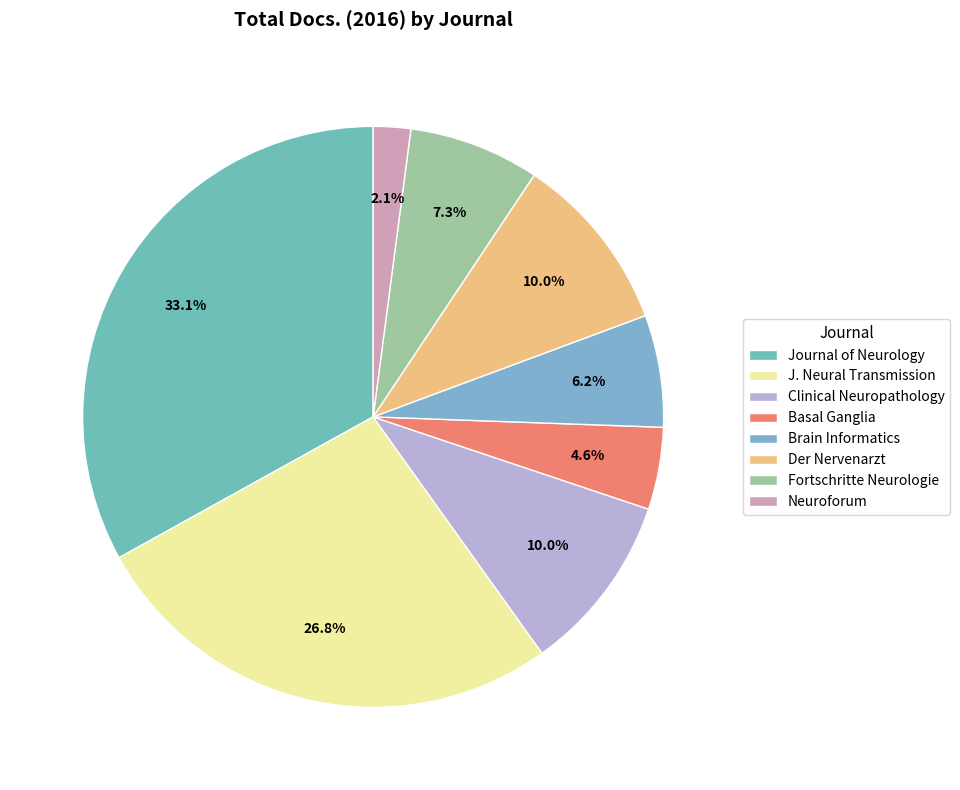

How much of the chart is everything except Neuroforum?

97.9%